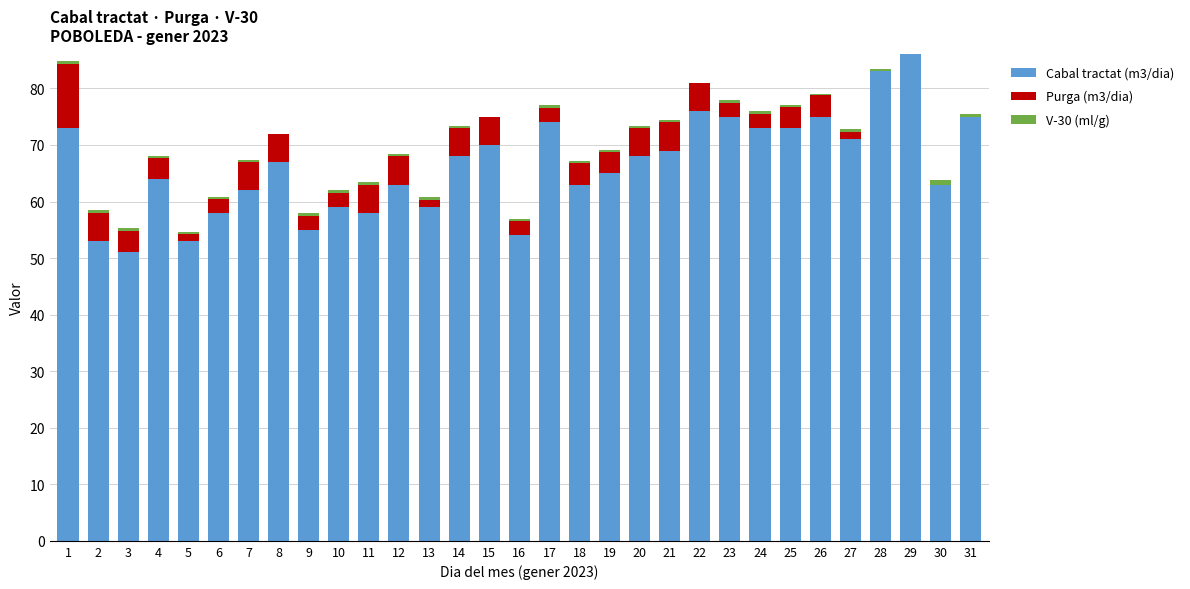

The Cabal tractat (m3/dia) series shows 54.0 at 16. True or false?

True